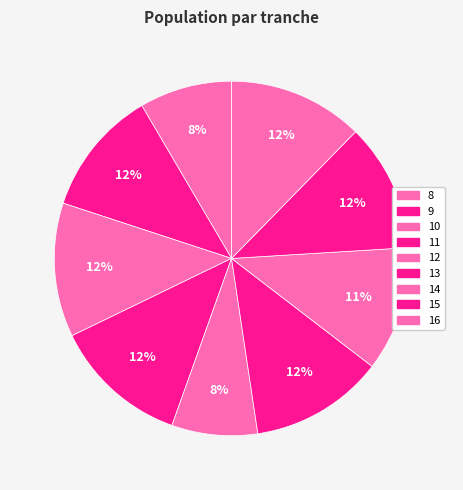

How much of the chart is everything except 9?

88.5%